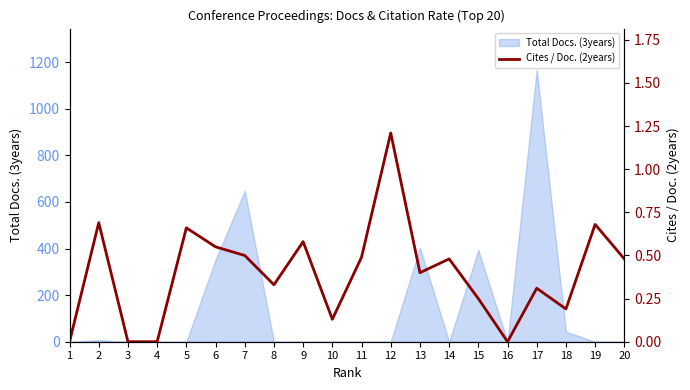

Which label corresponds to the smallest value in the chart?

1